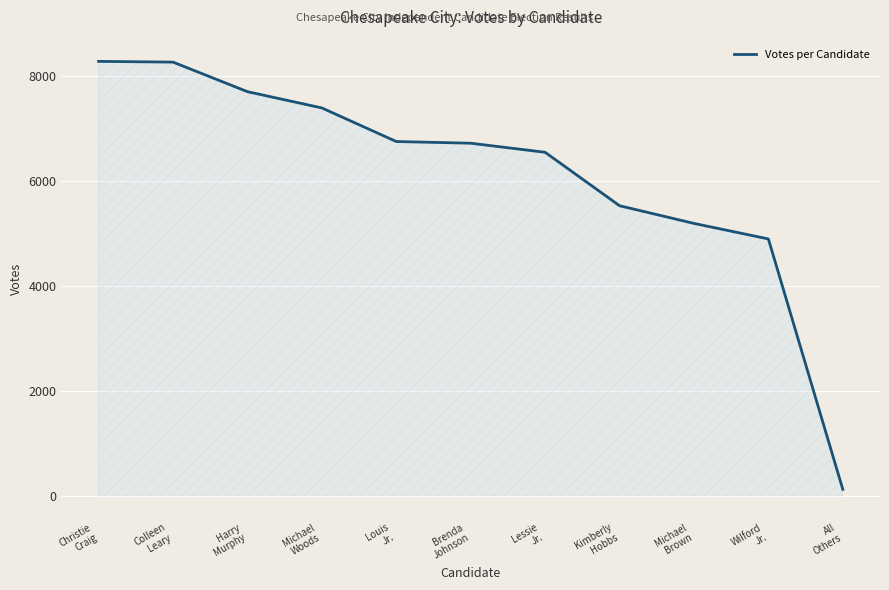

True or false: the data shows 6748 at Louis
Jr..

True